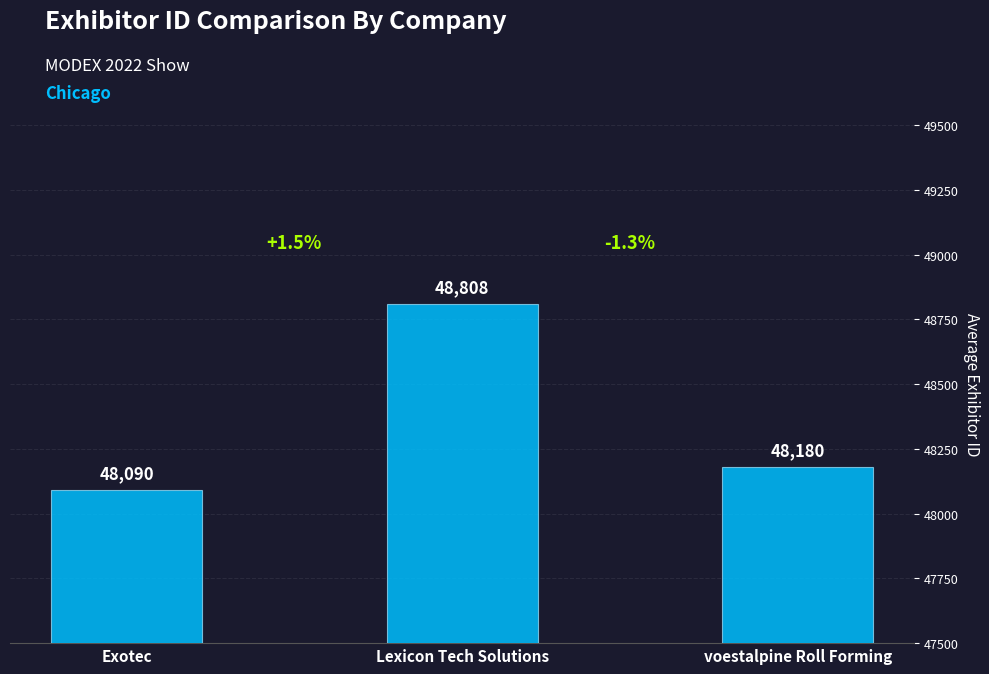

Are the bars horizontal?

No